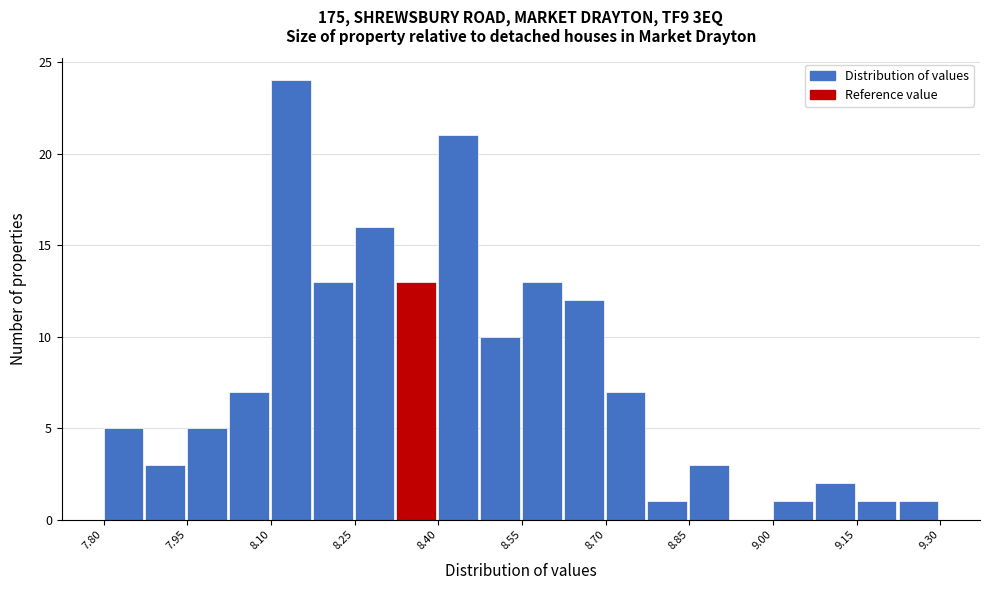

Read against the x-axis, roughly where is the centre of the tallest bar?

8.14